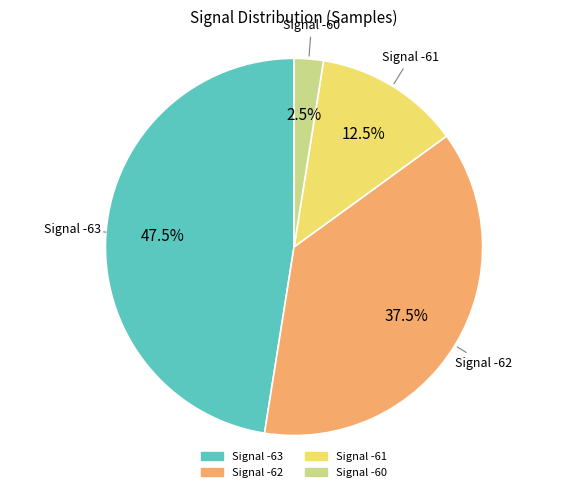

Which slice is the smallest?

Signal -60